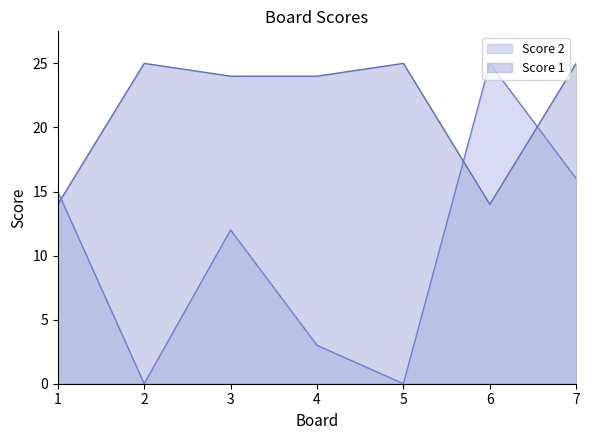

Which series changed the most between 5 and 7?

Score 2